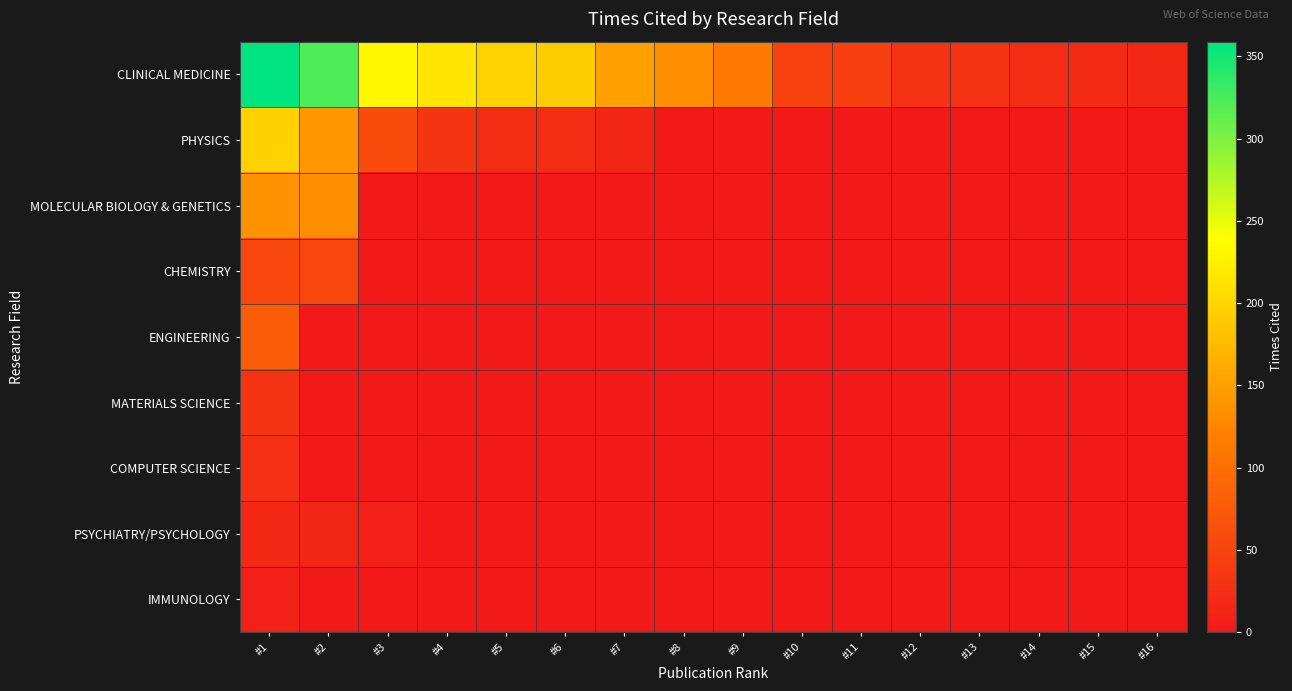

Between #7 and #16, which is larger?

#7